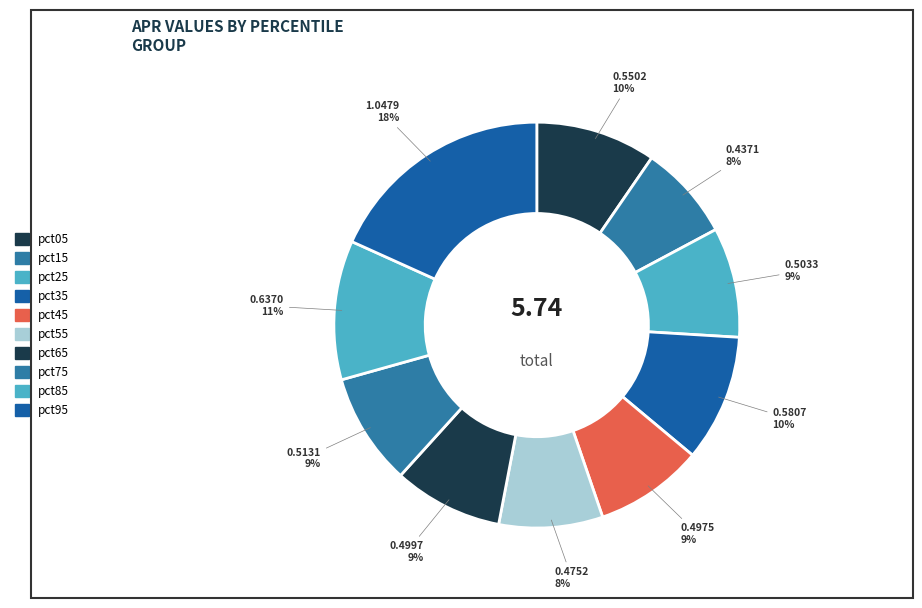

How much of the chart is everything except pct25?

91.2%